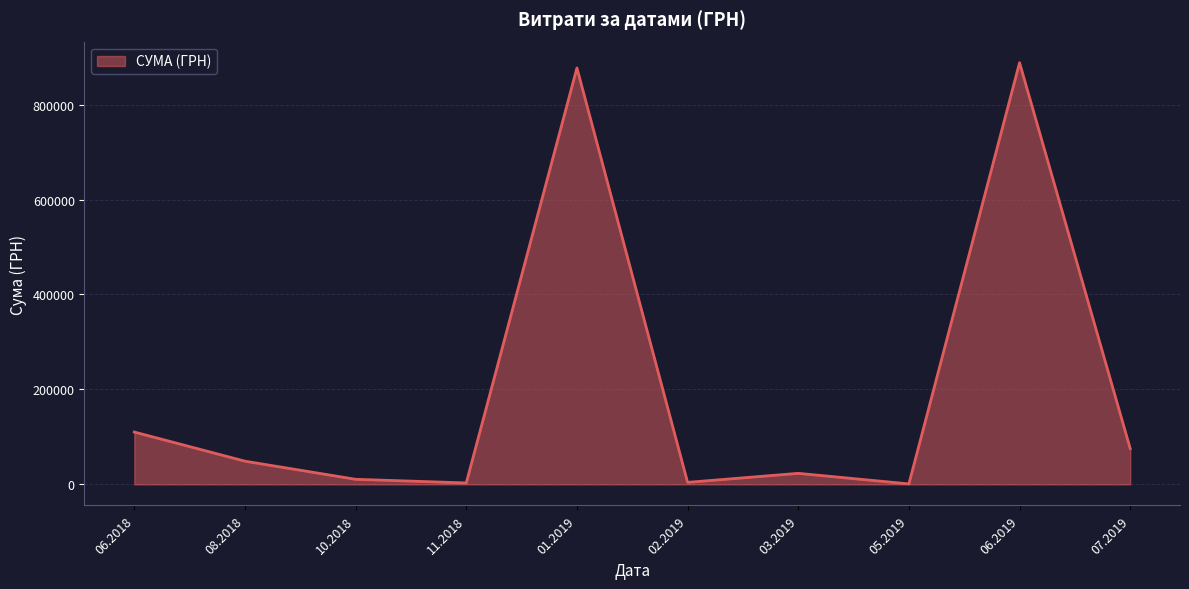

What is the difference between the values at 06.2019 and 08.2018?

839471.7